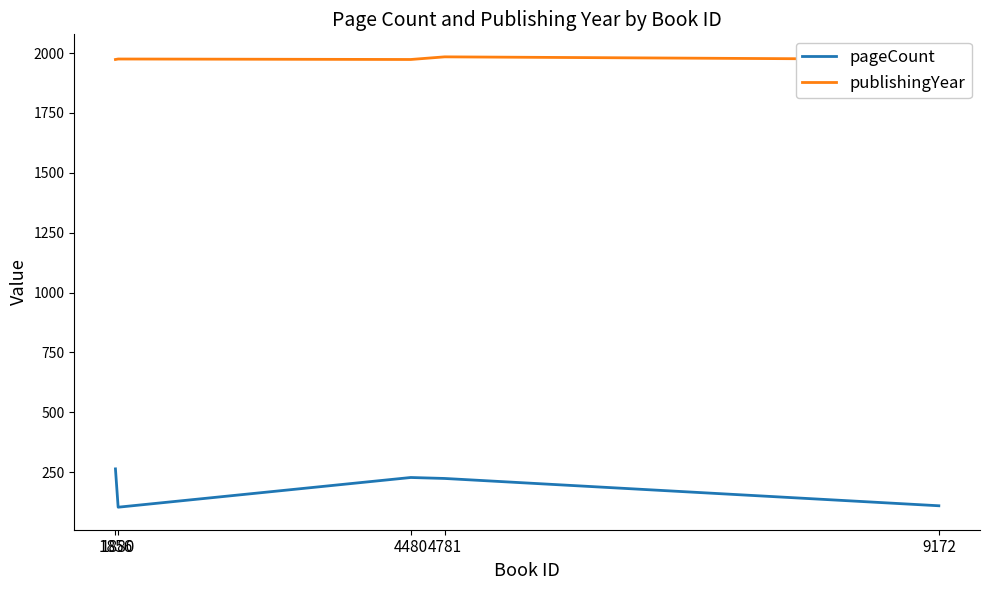

At which label is pageCount closest to 184?

4781